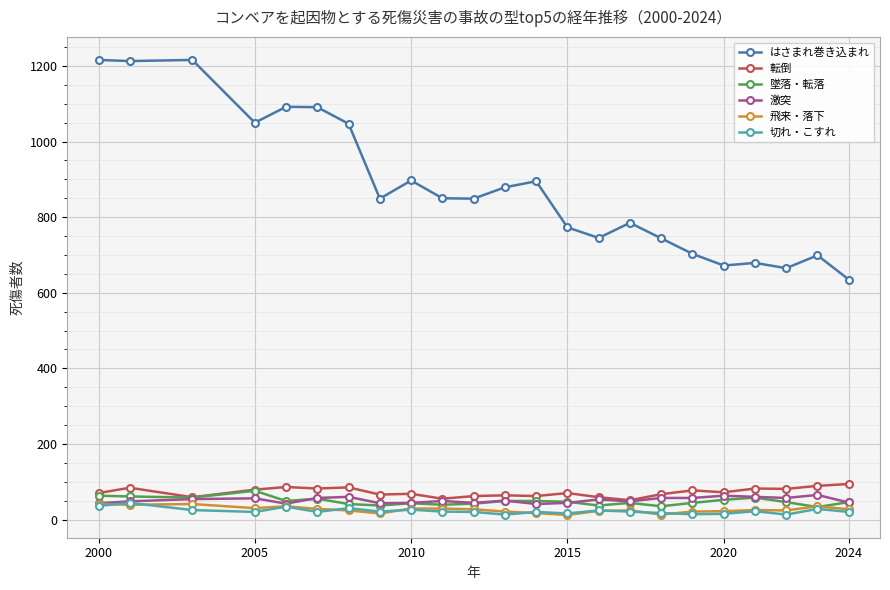

Which series has the widest spread of values?

はさまれ巻き込まれ